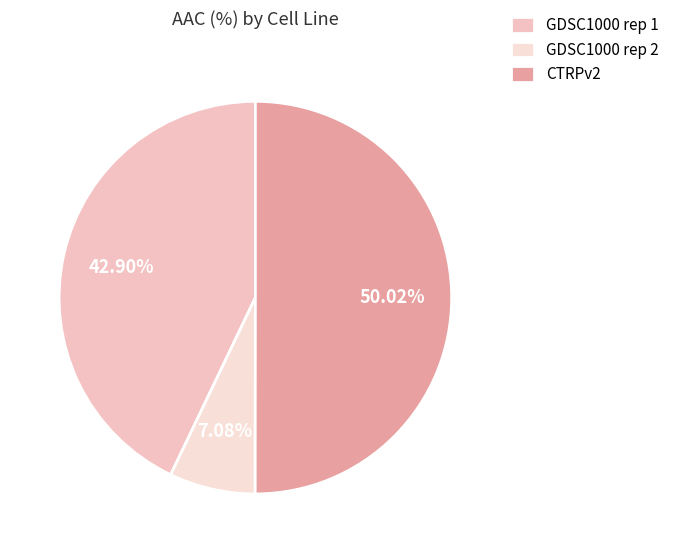

What percentage is the CTRPv2 slice, to the nearest percent?

50%